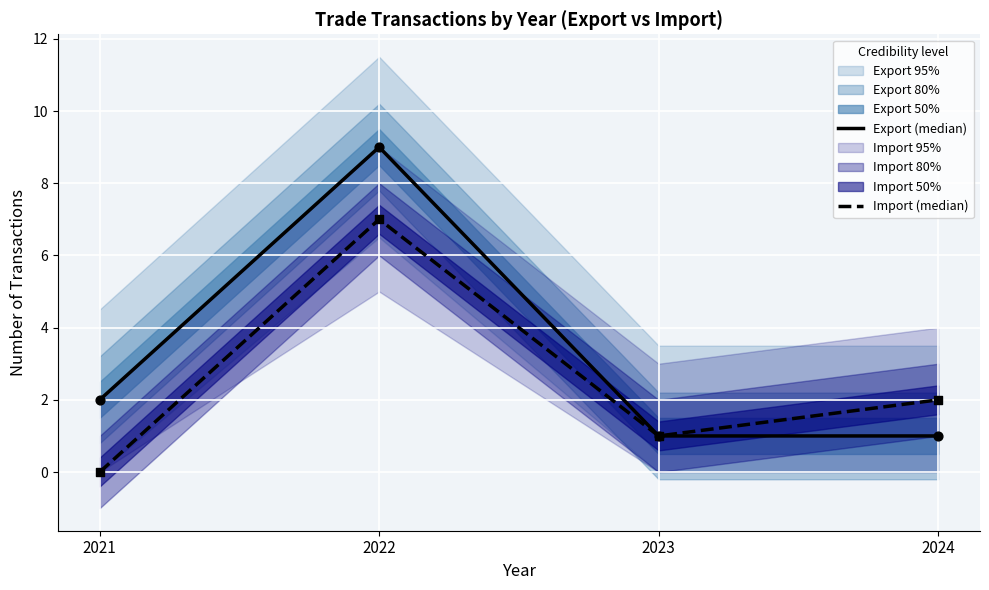

At how many categories does at least one series exceed 6?

1